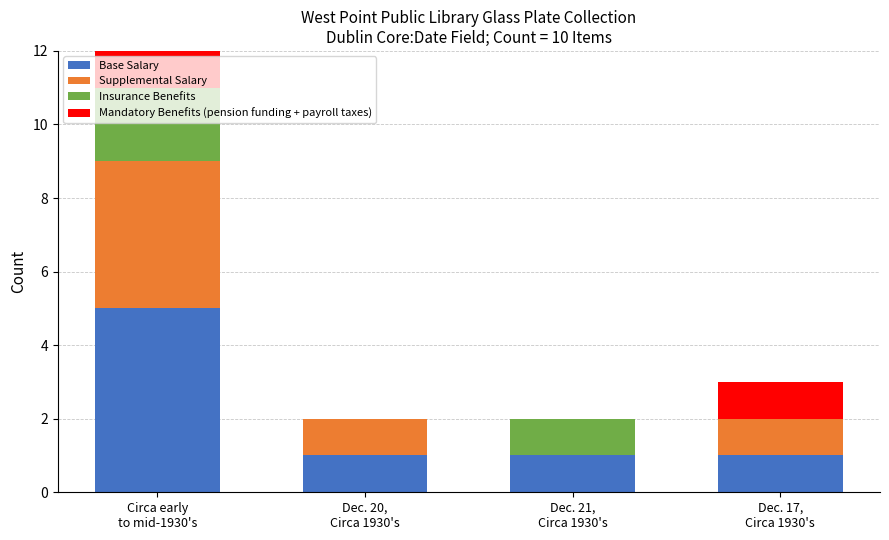

Which category has the lowest value in the Insurance Benefits series?

Dec. 20,
Circa 1930's